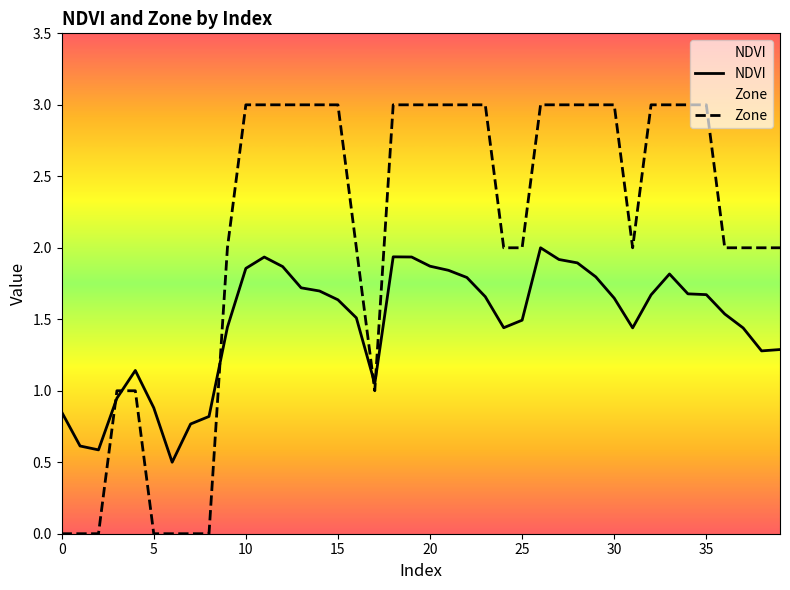

Count the number of data series in this chart.

2